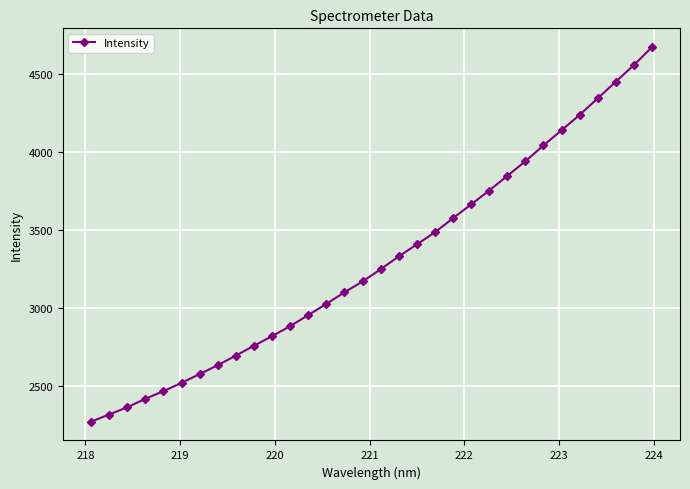

What is the smallest value displayed?

2270.6